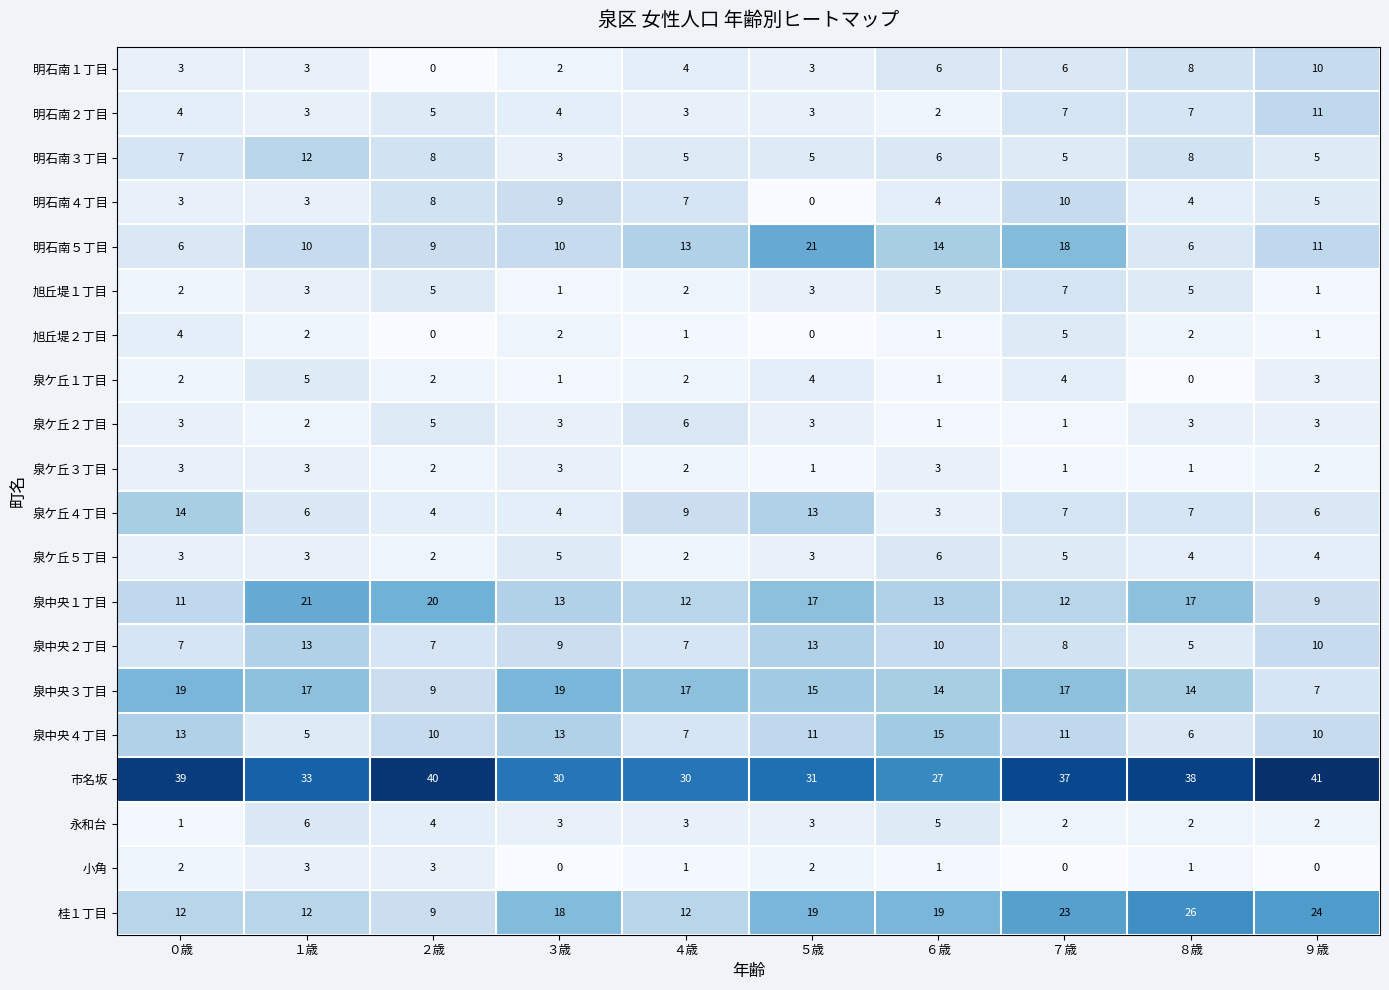

At which label is 明石南５丁目 closest to 13?

４歳